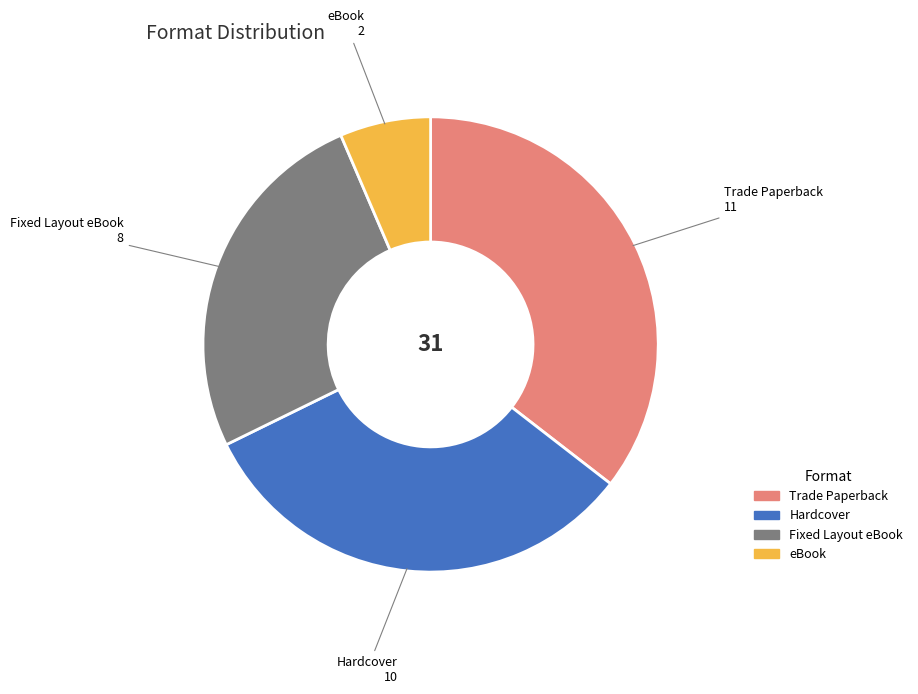

Count the number of slices in the pie.

4